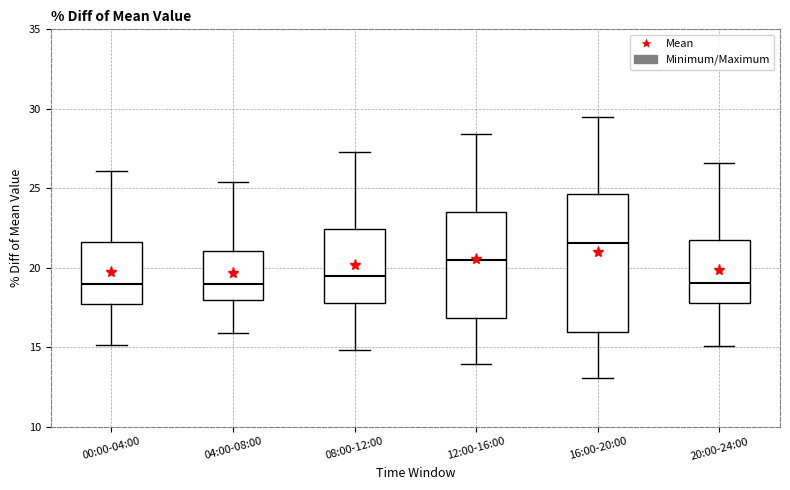

Reading left to right, read every box against the y-axis: the position of its median line, the range the box covers, and the ends of its whiskers. The values are not printed on the chart, so give them approximately, as read against the axis.

00:00-04:00: median 19.0, box 17.5 to 21.5, whiskers 15.0 to 26.0
04:00-08:00: median 19.0, box 18.0 to 21.0, whiskers 16.0 to 25.5
08:00-12:00: median 19.5, box 18.0 to 22.5, whiskers 15.0 to 27.5
12:00-16:00: median 20.5, box 17.0 to 23.5, whiskers 14.0 to 28.5
16:00-20:00: median 21.5, box 16.0 to 24.5, whiskers 13.0 to 29.5
20:00-24:00: median 19.0, box 18.0 to 21.5, whiskers 15.0 to 26.5